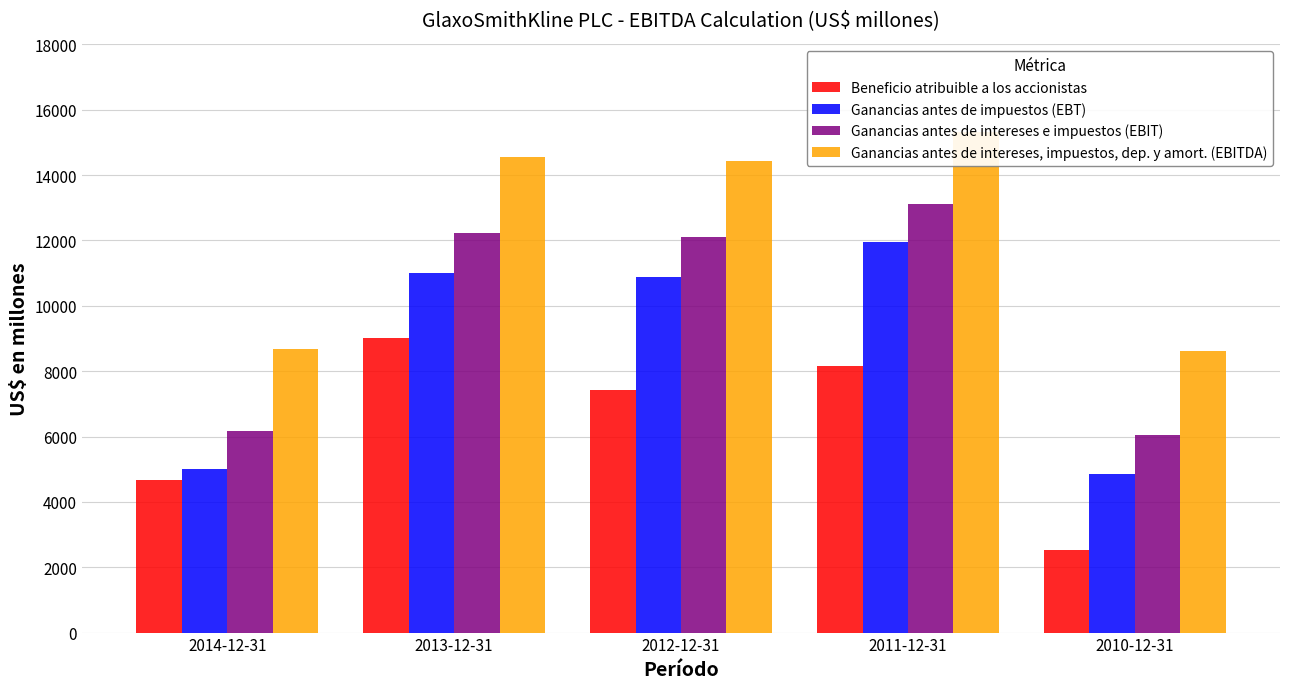

What is the average value of the Ganancias antes de intereses, impuestos, dep. y amort. (EBITDA) series?

12328